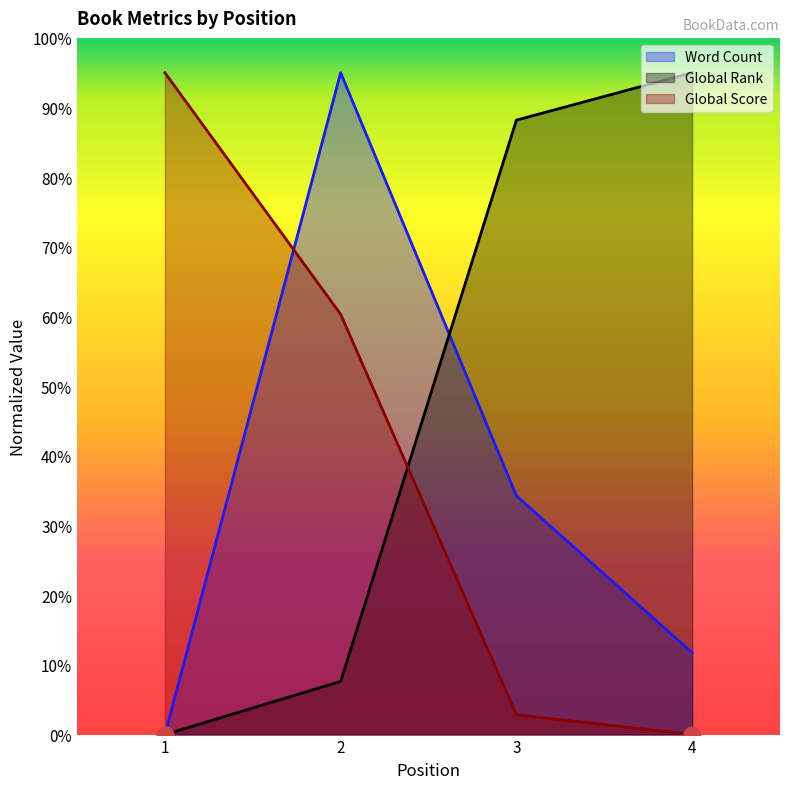

What is the average value of the Word Count series?

35.3